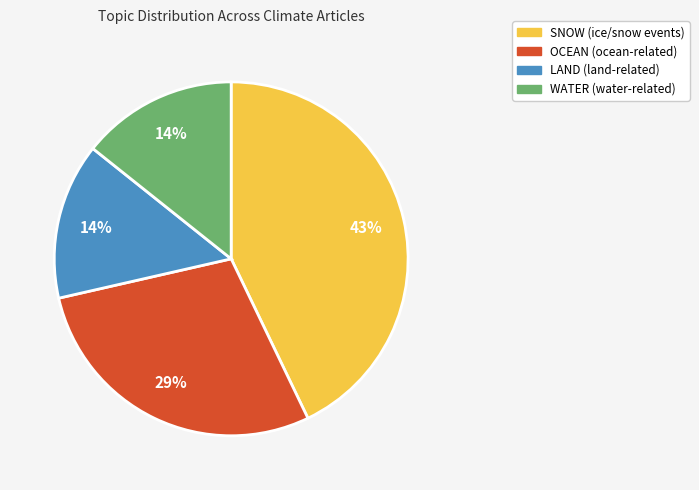

To the nearest percent, what is the difference between the largest and smallest slice percentages?

29%